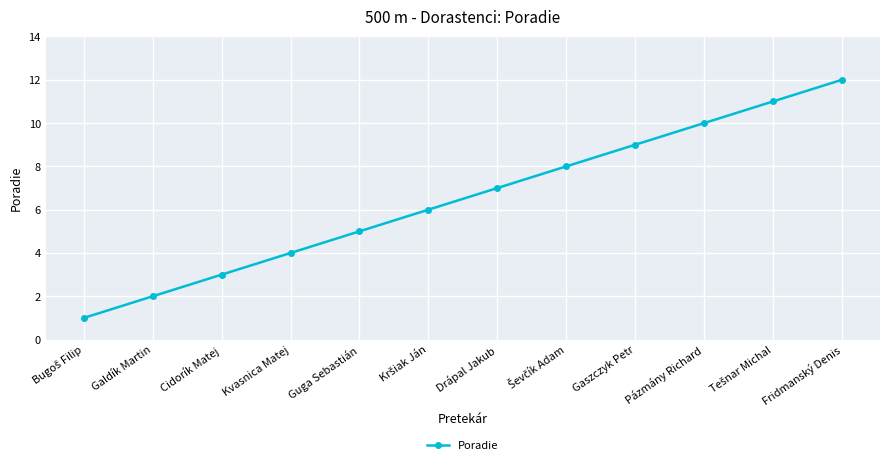

True or false: there are more than 0 points higher than both neighbors.

False